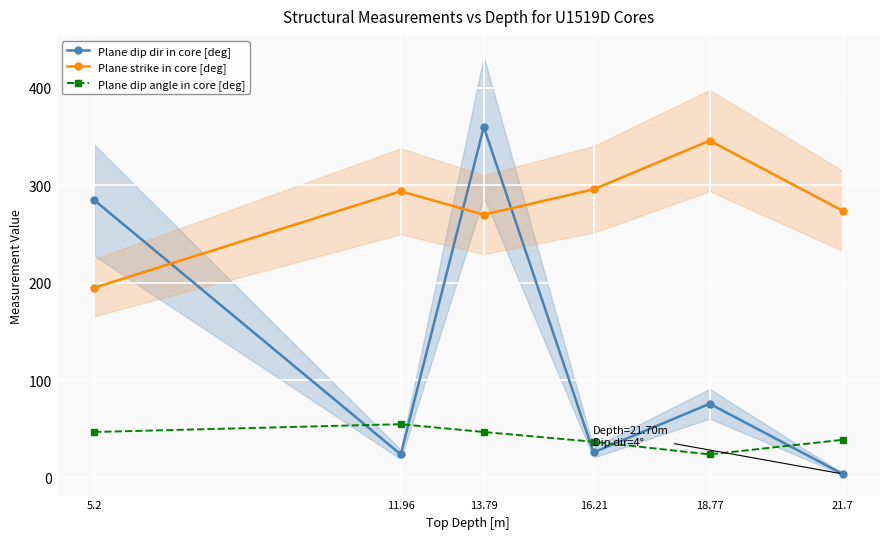

At how many categories does at least one series exceed 57?

6